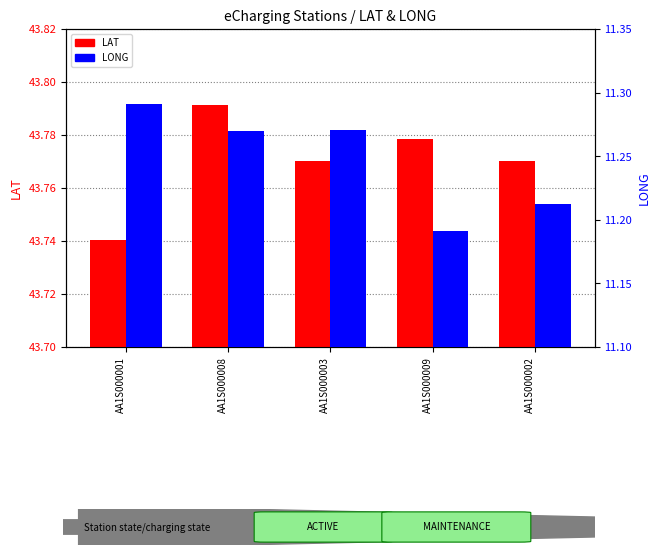

What is the label of the 1st bar from the left?

AA1S000001